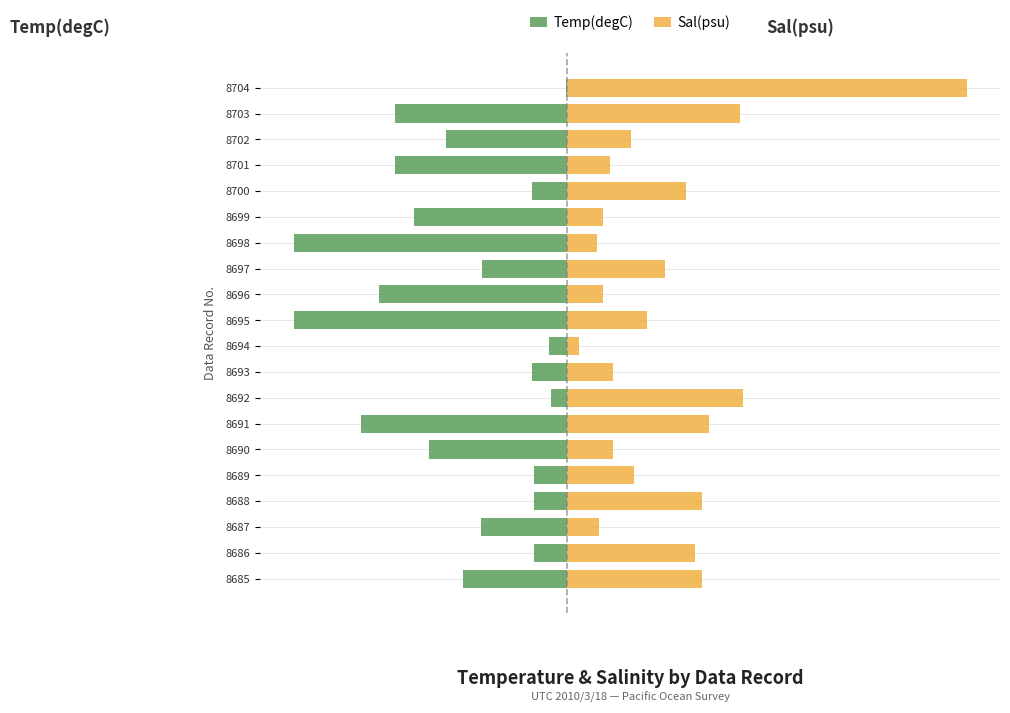

The value of Sal(psu) at 8701 is 1.3. True or false?

True